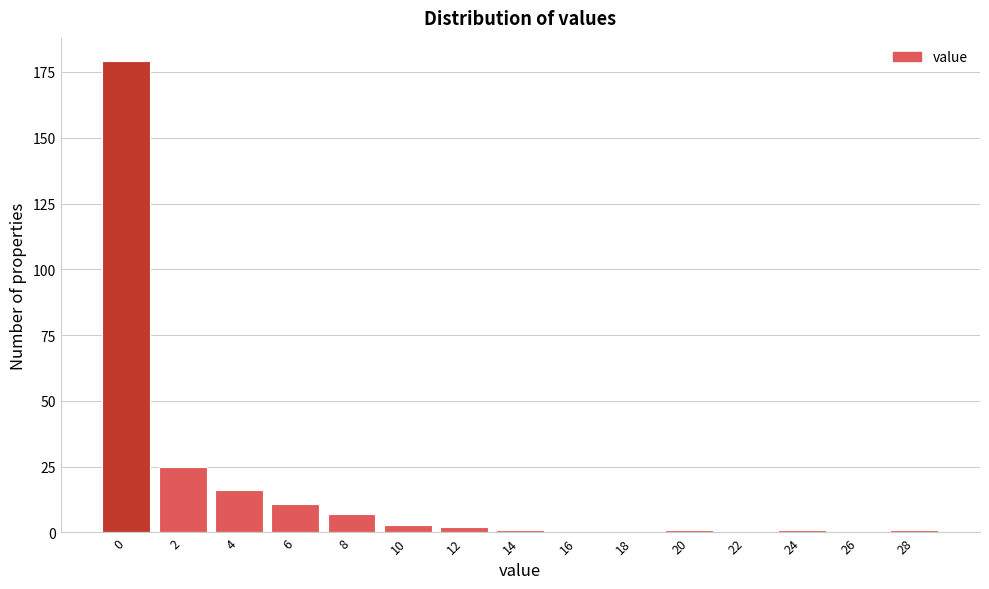

Reading left to right, extract all data points from this chart.

0=179	2=25	4=16	6=11	8=7	10=3	12=2	14=1	16=0	18=0	20=1	22=0	24=1	26=0	28=1